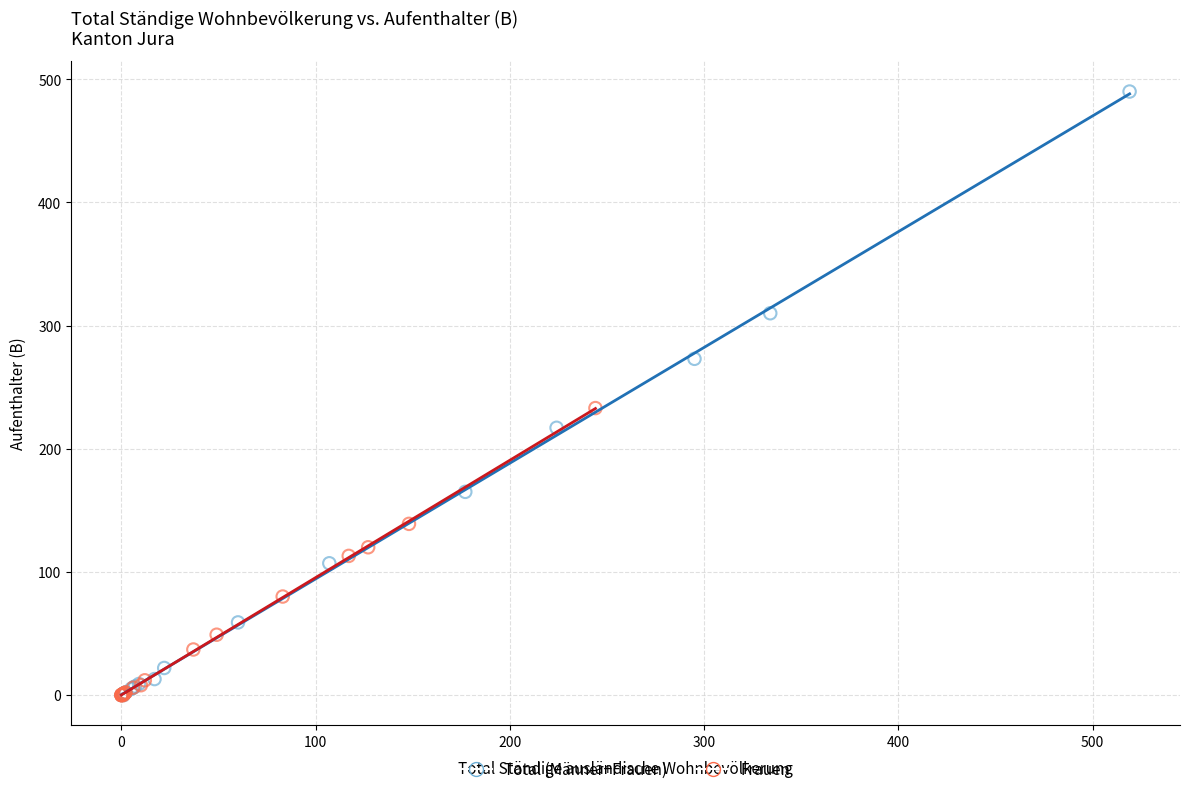

Which series reaches the maximum Y coordinate?

Total (Männer+Frauen)